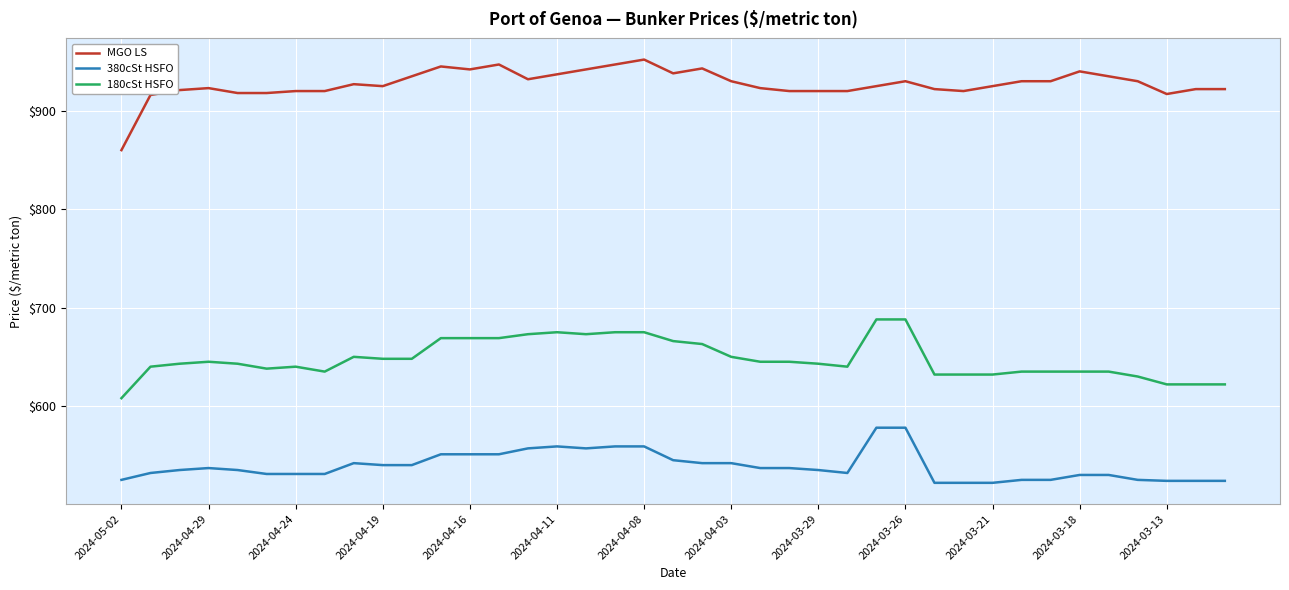

What is the minimum value for 380cSt HSFO?

522